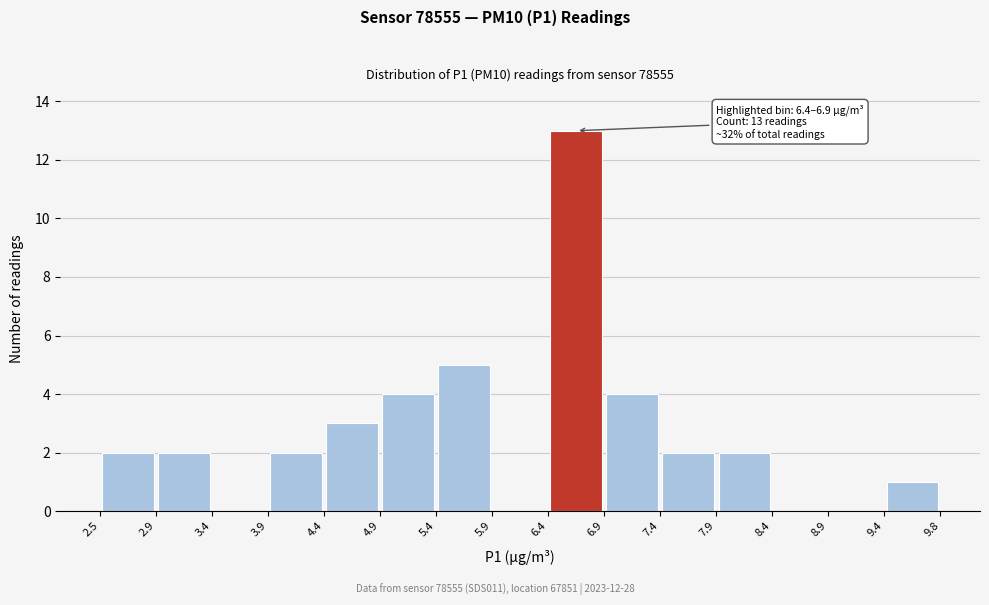

Over which range of the x-axis is the bar tallest?

6.4 to 6.9